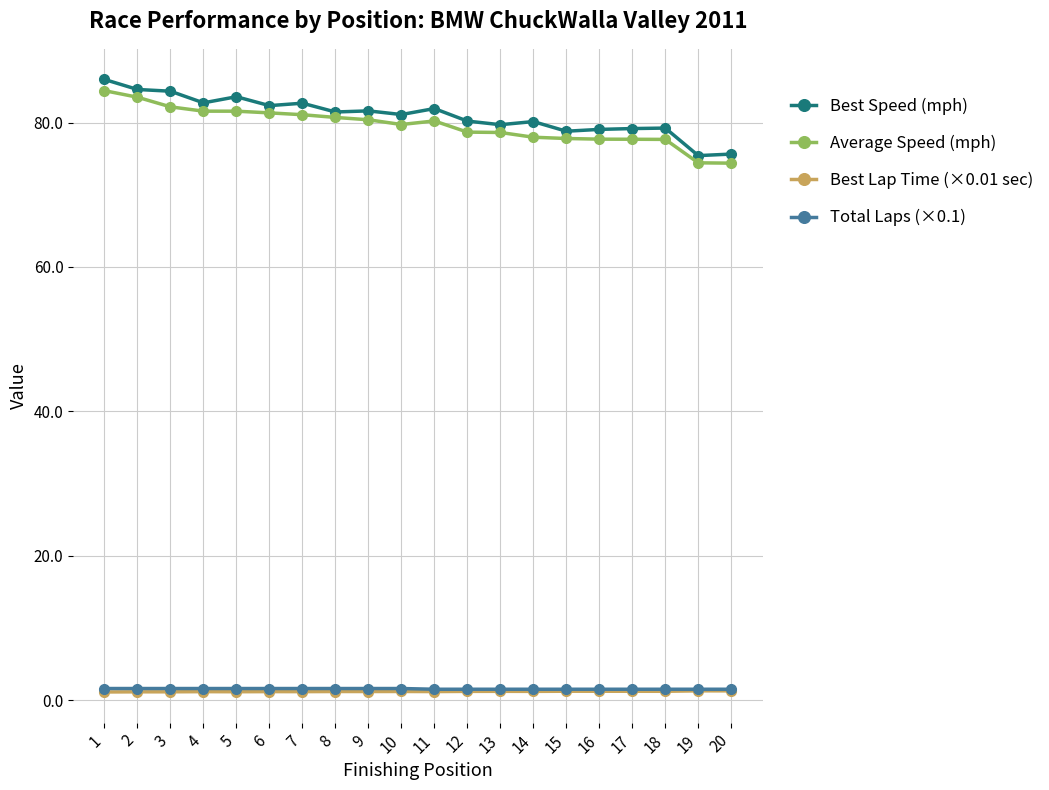

True or false: Average Speed (mph) and Best Lap Time (×0.01 sec) intersect in this chart.

False